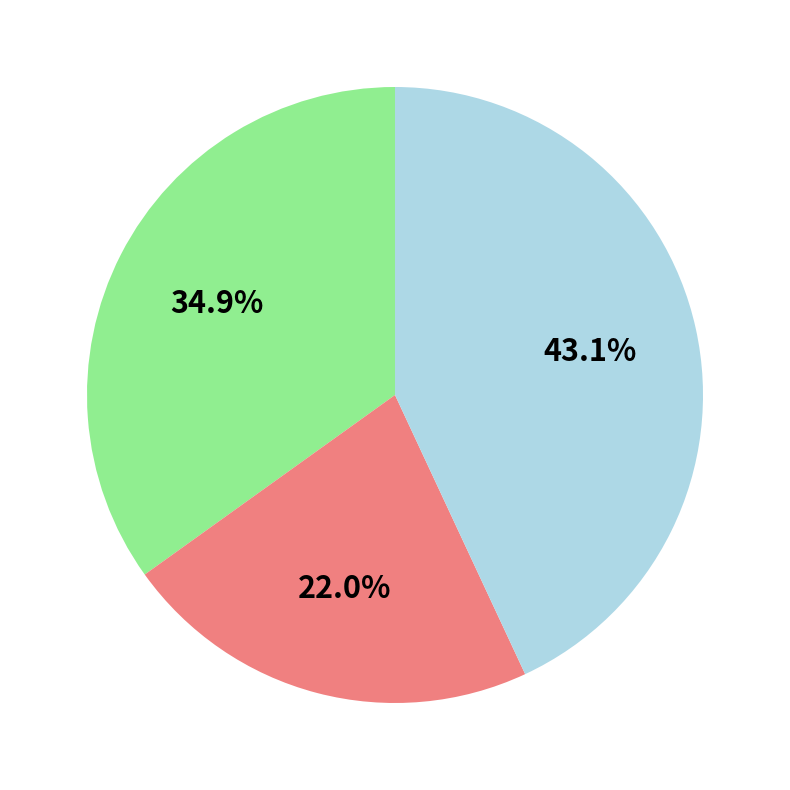

How many segments does this pie chart have?

3